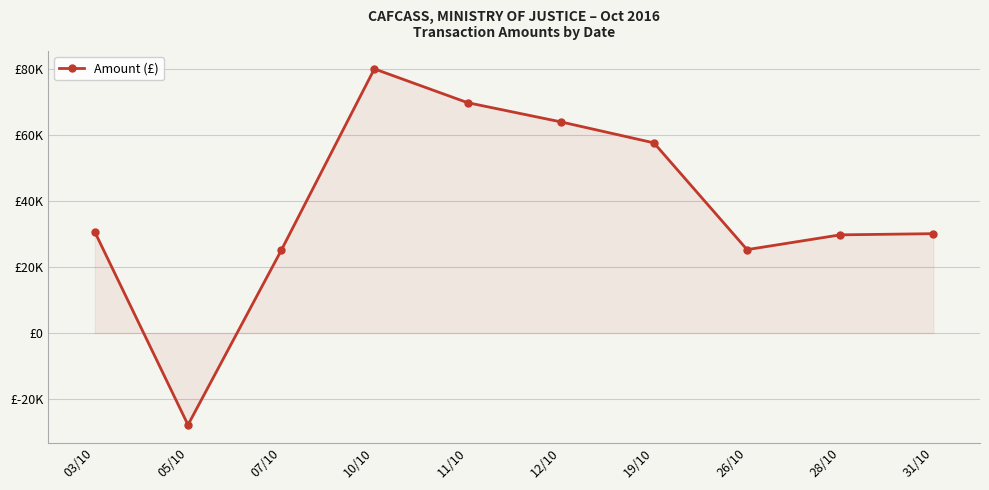

Reading left to right, list all the values displayed in this chart.

30612.1	-27817.5	25017.0	80002.0	69775.0	63963.7	57602.7	25263.6	29738.0	30099.5